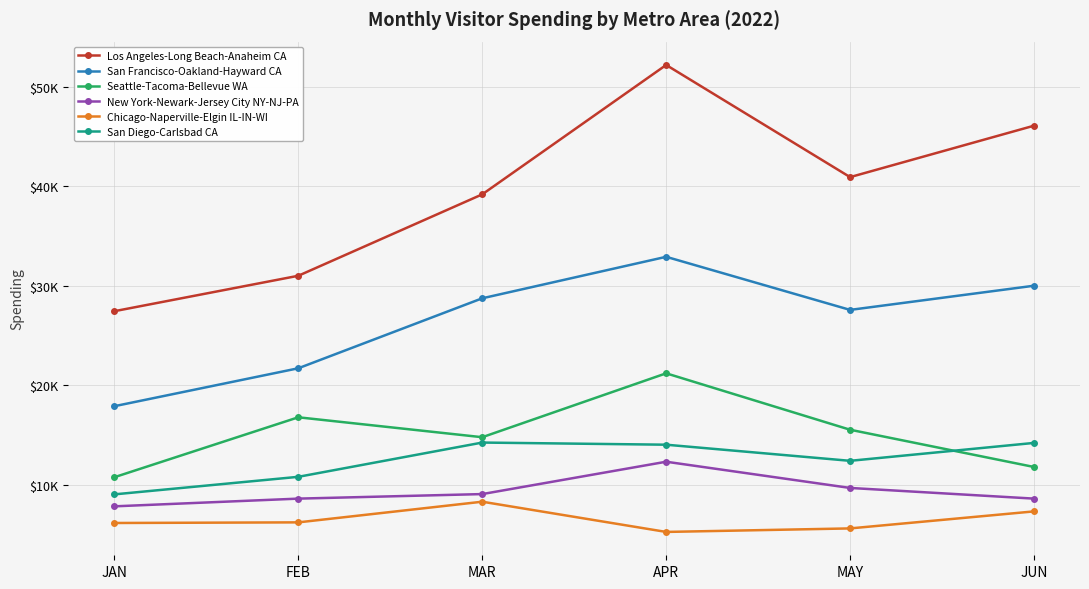

What is the sum of the Seattle-Tacoma-Bellevue WA values at MAY and FEB?

32308.1